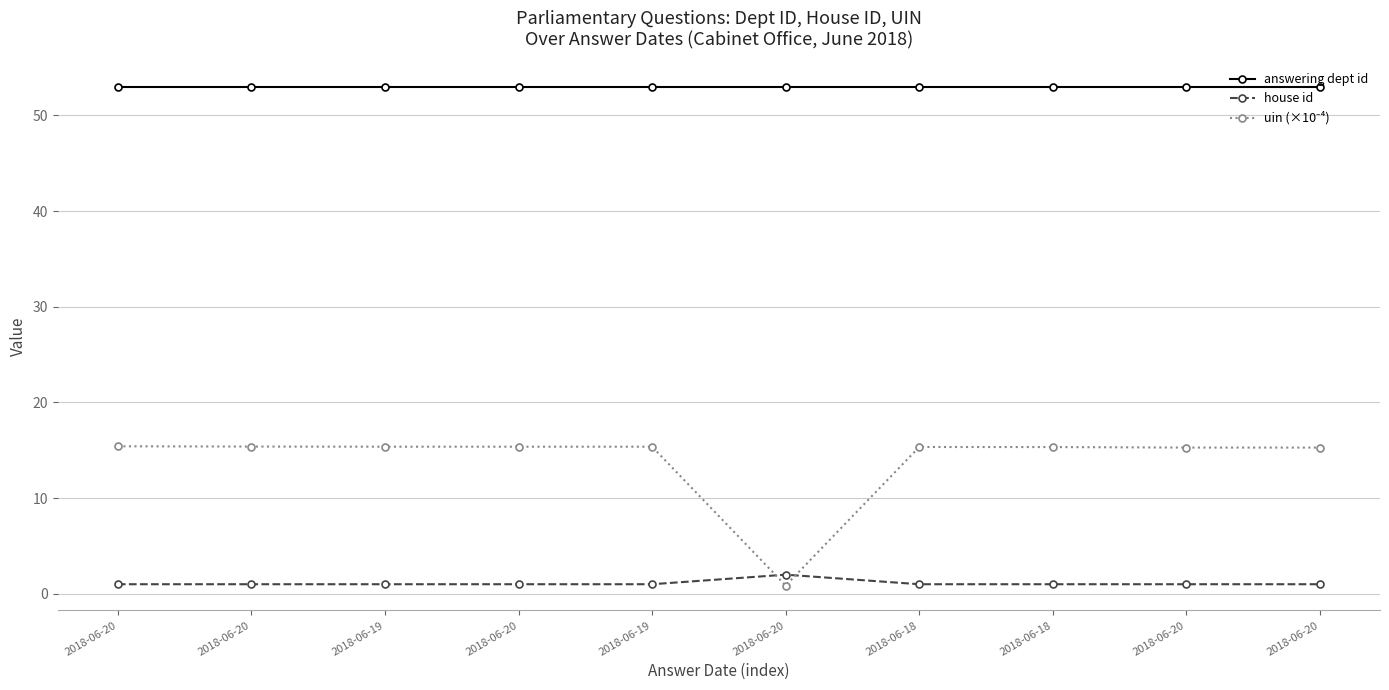

How many distinct data groups are displayed?

3